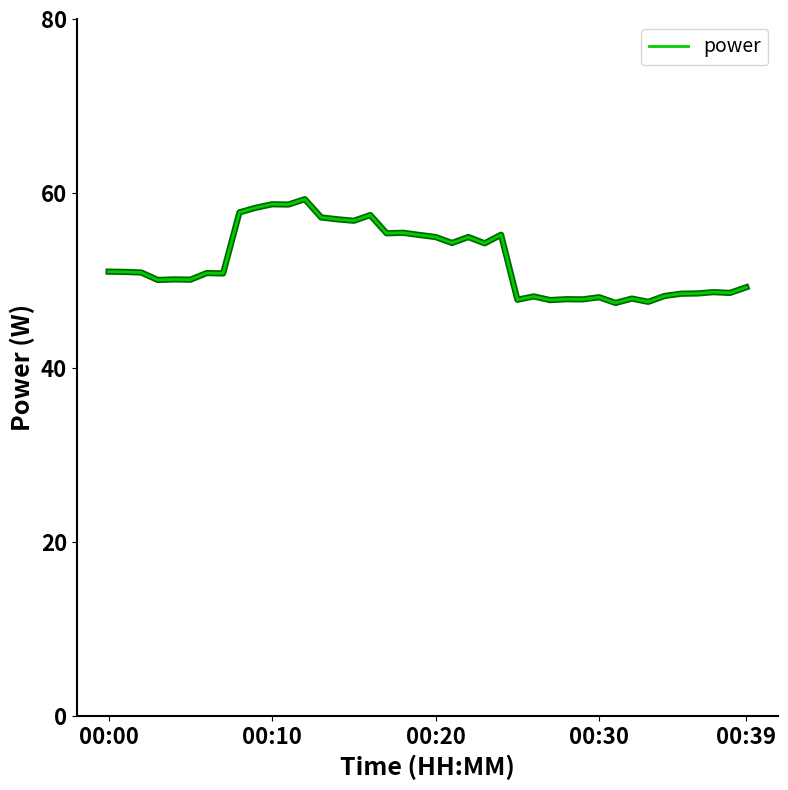

What is the greatest value displayed?

59.3